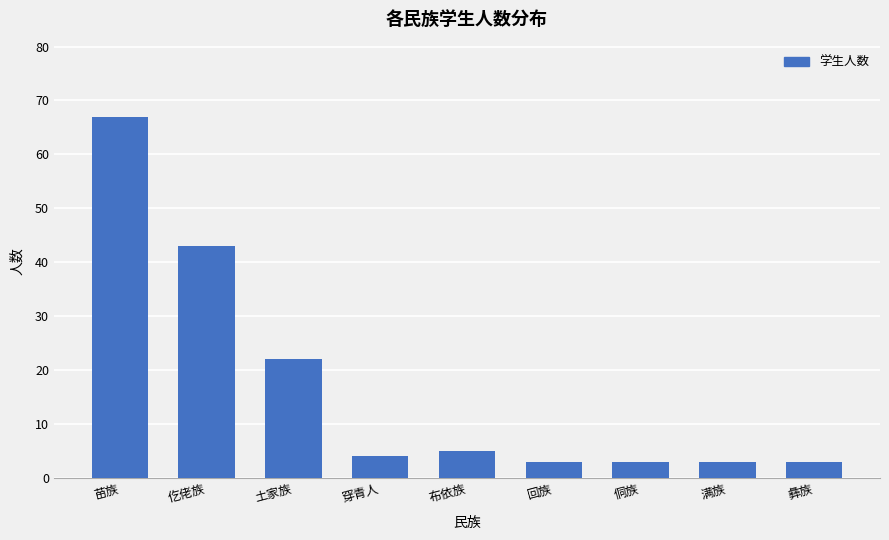

What is the sum of all values?

153